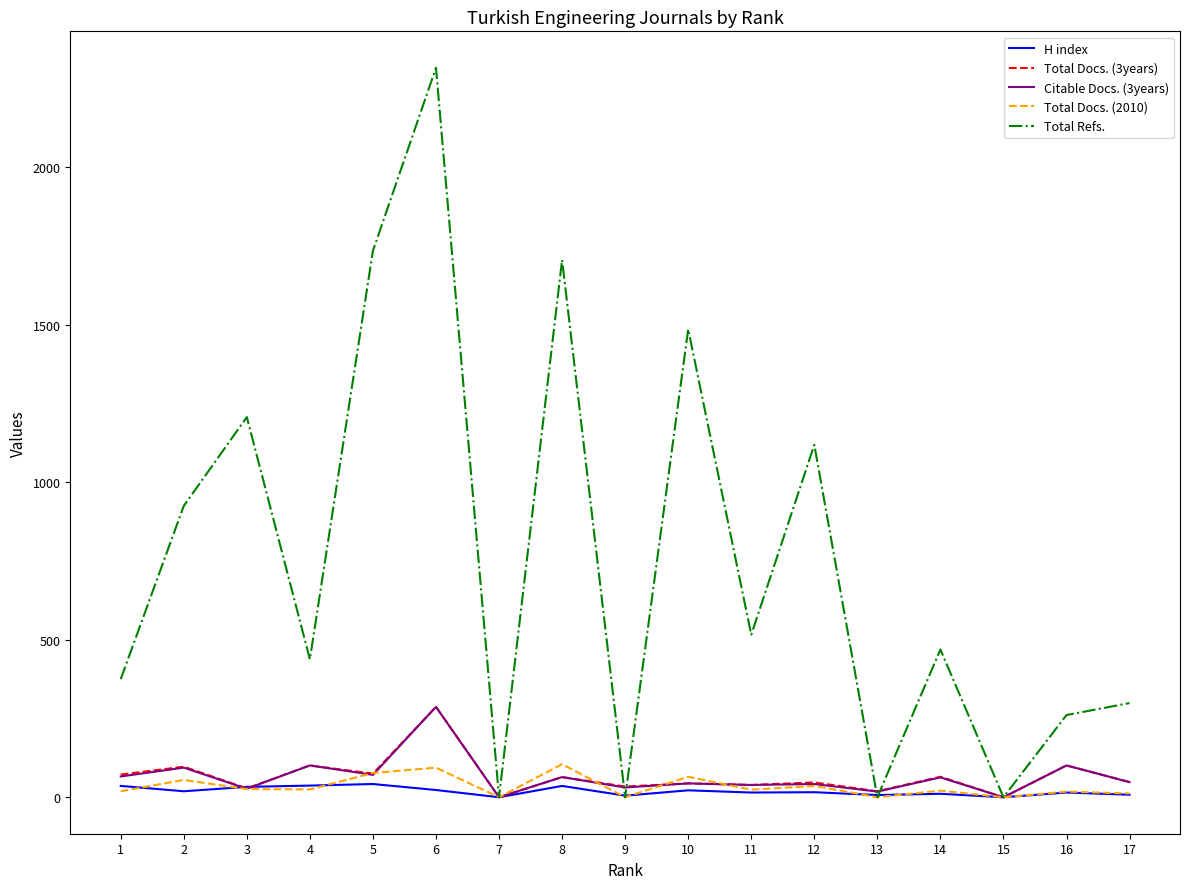

Which series ends up on top after the final intersection of Total Docs. (2010) and Total Docs. (3years)?

Total Docs. (3years)